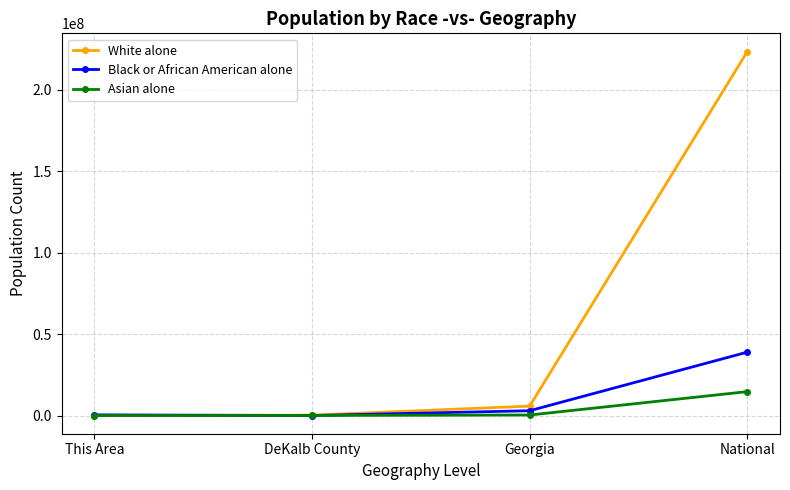

The value of Asian alone at This Area is 559. True or false?

True